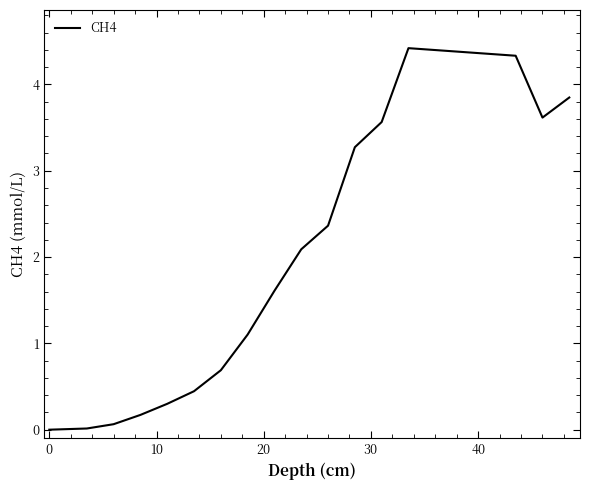

What is the greatest value displayed?

4.4